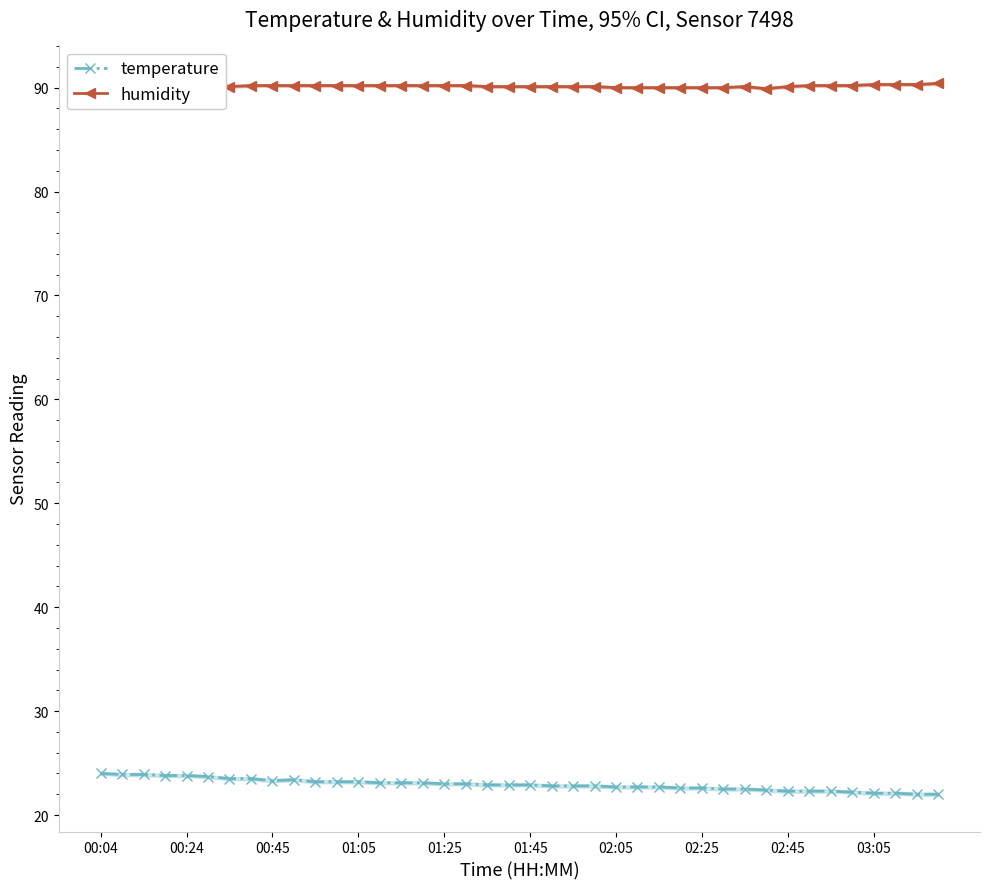

True or false: temperature has more than 0 points higher than both neighbors.

True